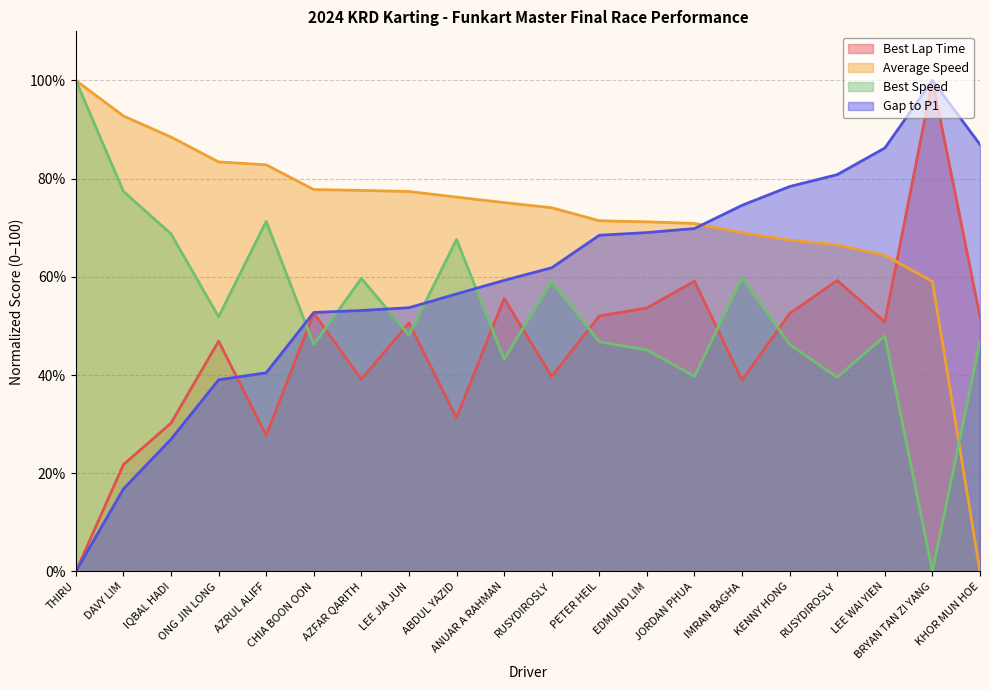

The value of Average Speed at DAVY LIM is 62.1. True or false?

False